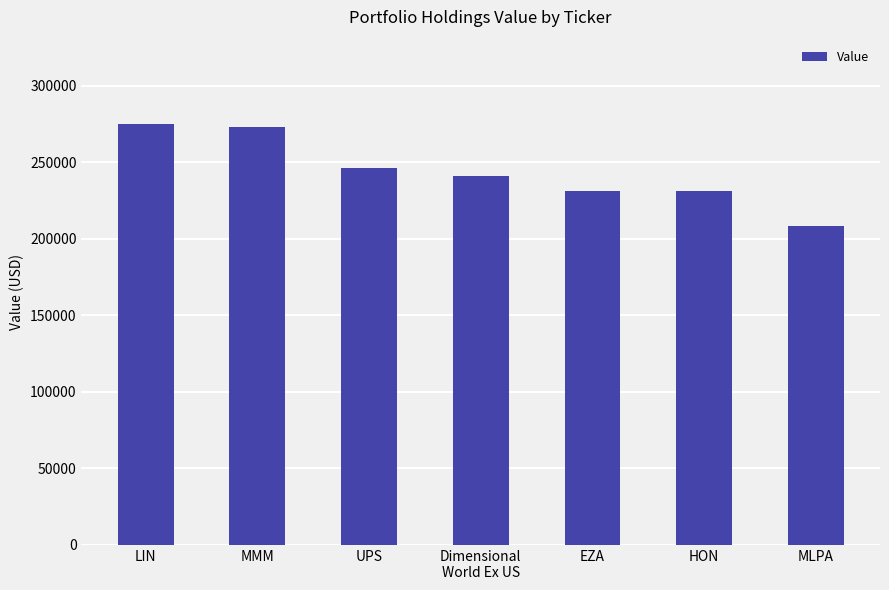

What is the change in value from MMM to UPS?

-27000